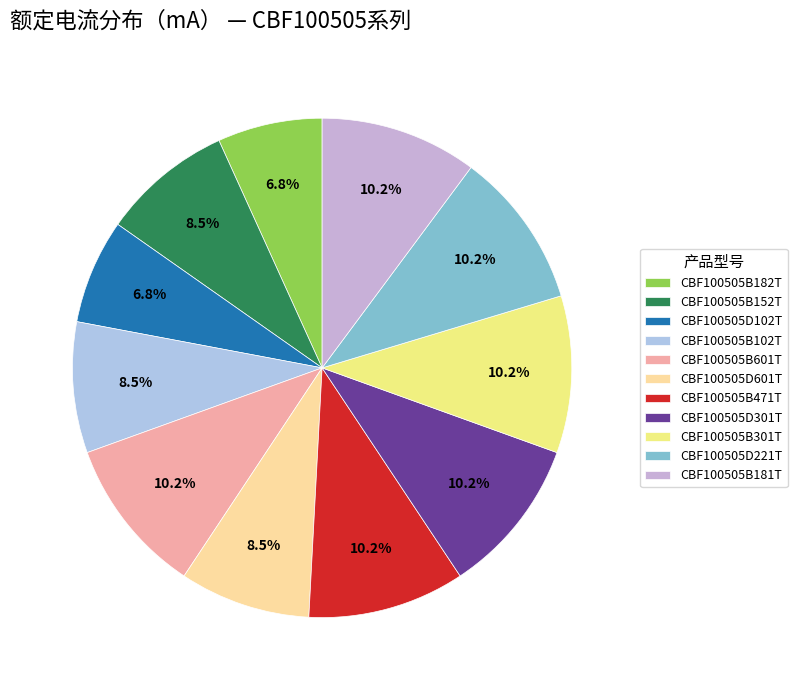

Does CBF100505B601T represent more than half of the total?

No